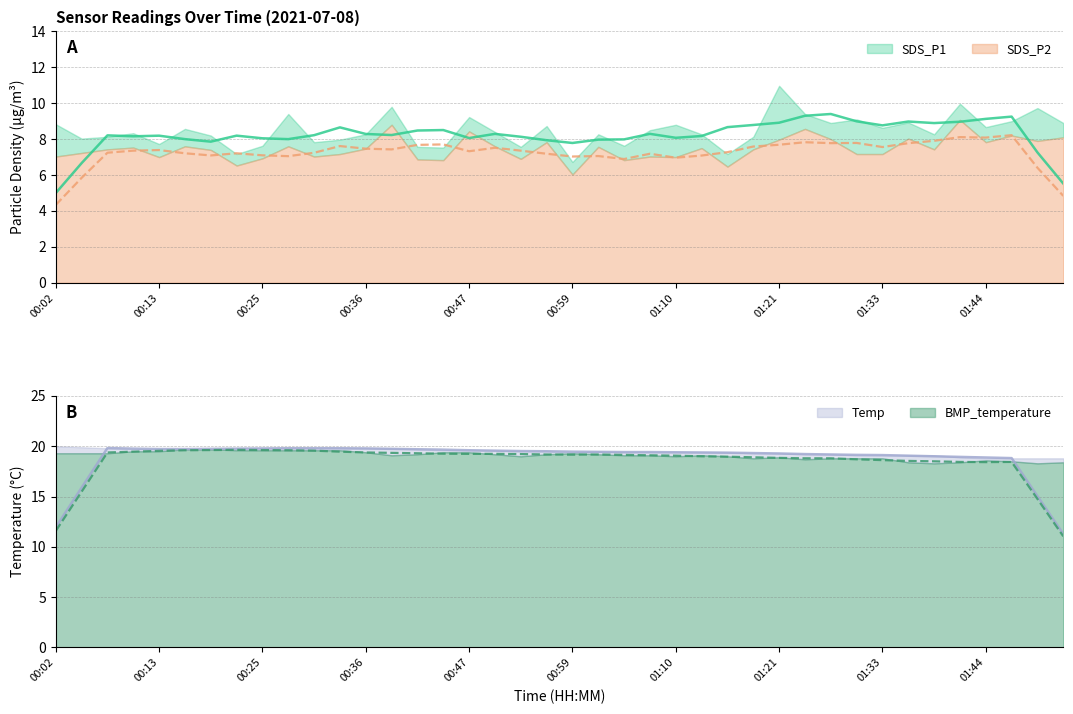

What is the maximum value for BMP_temperature?

19.7